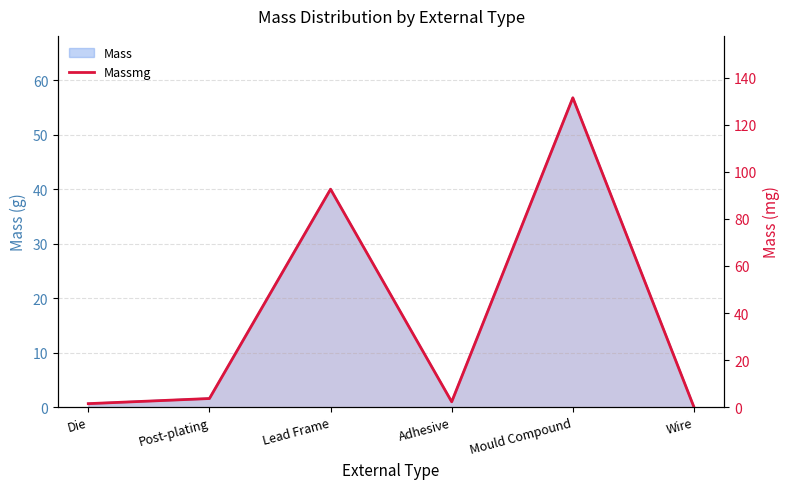

Rank the categories by value from lowest to highest.

Wire, Die, Adhesive, Post-plating, Lead Frame, Mould Compound